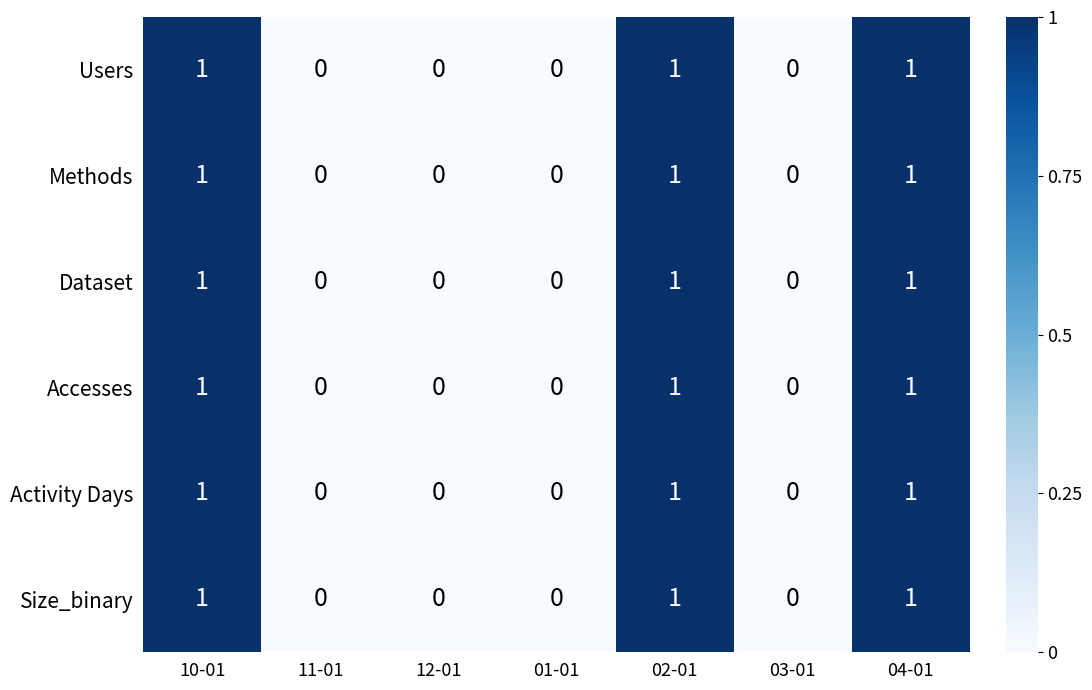

Is it true that Size_binary equals 0 at 01-01?

True